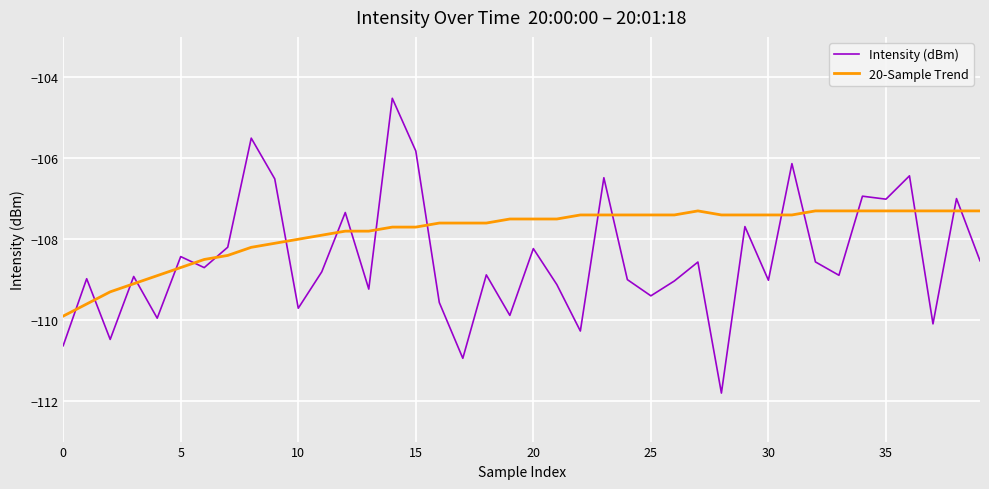

What is the minimum value for 20-Sample Trend?

-109.9